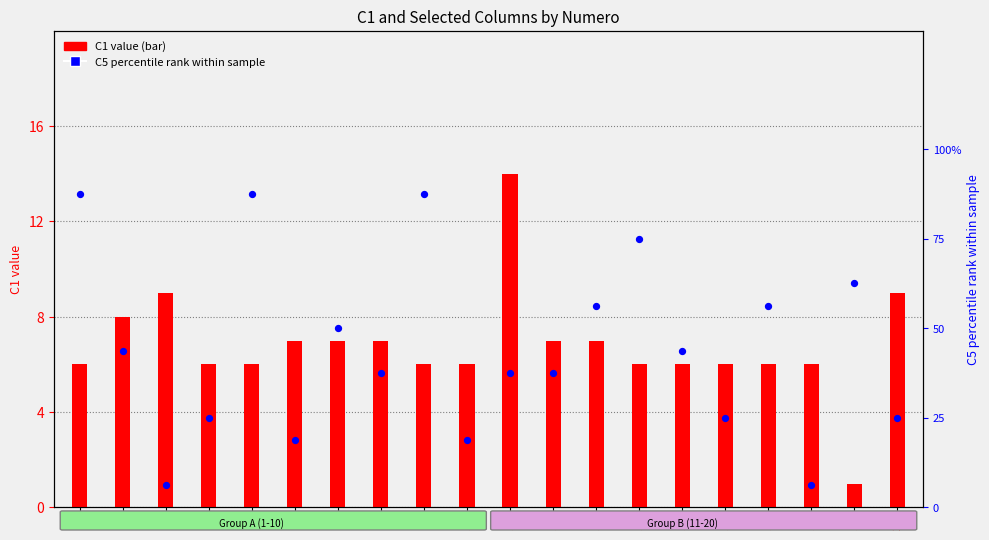

At how many categories does at least one series exceed 26?

13